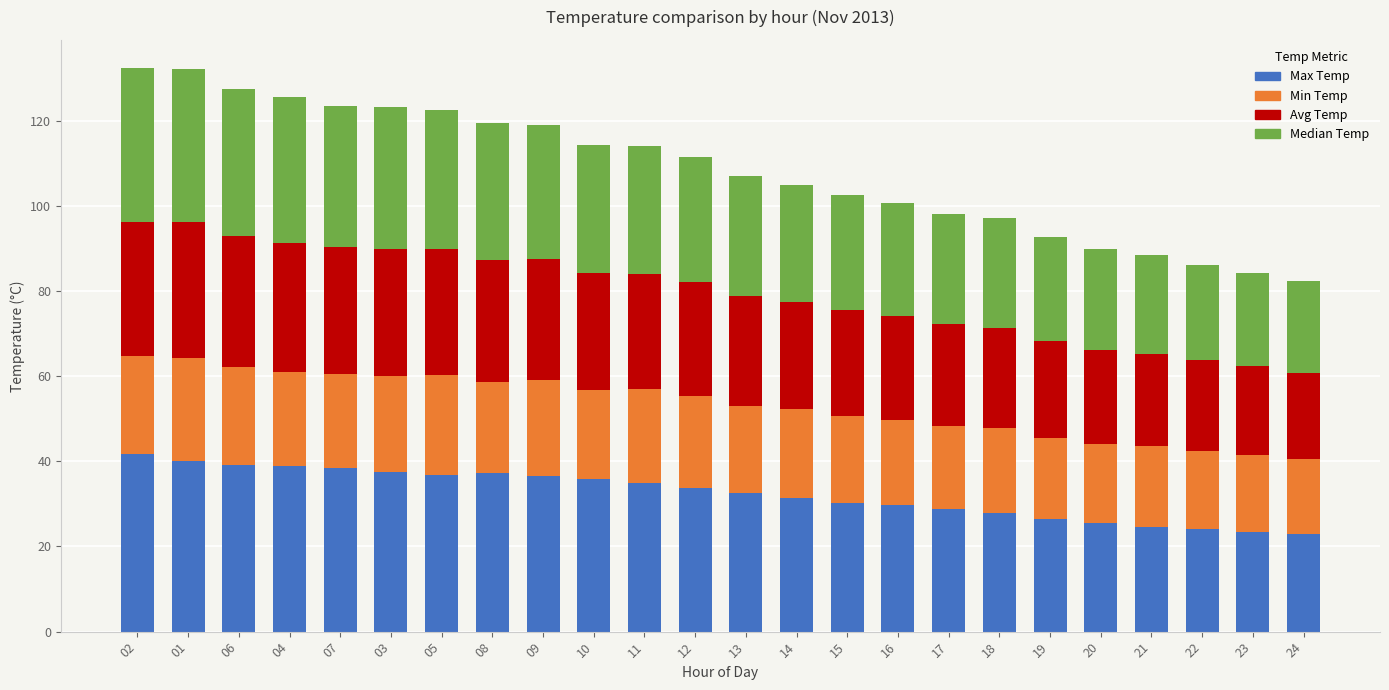

What is the sum of the Max Temp values at 10 and 16?

65.6